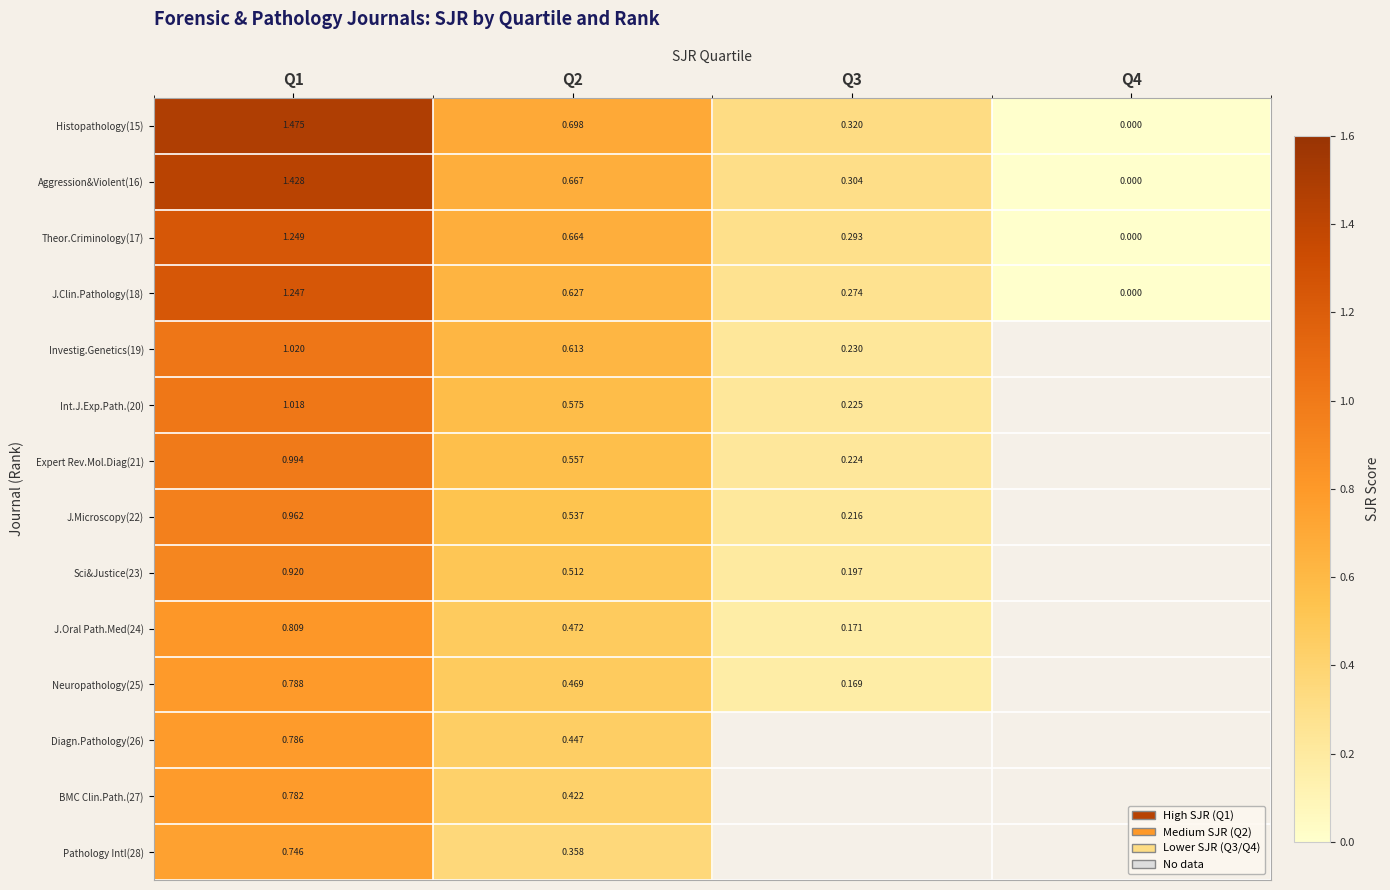

Is the value of Diagn.Pathology(26) at Q1 greater than the value of Histopathology(15) at Q1?

No